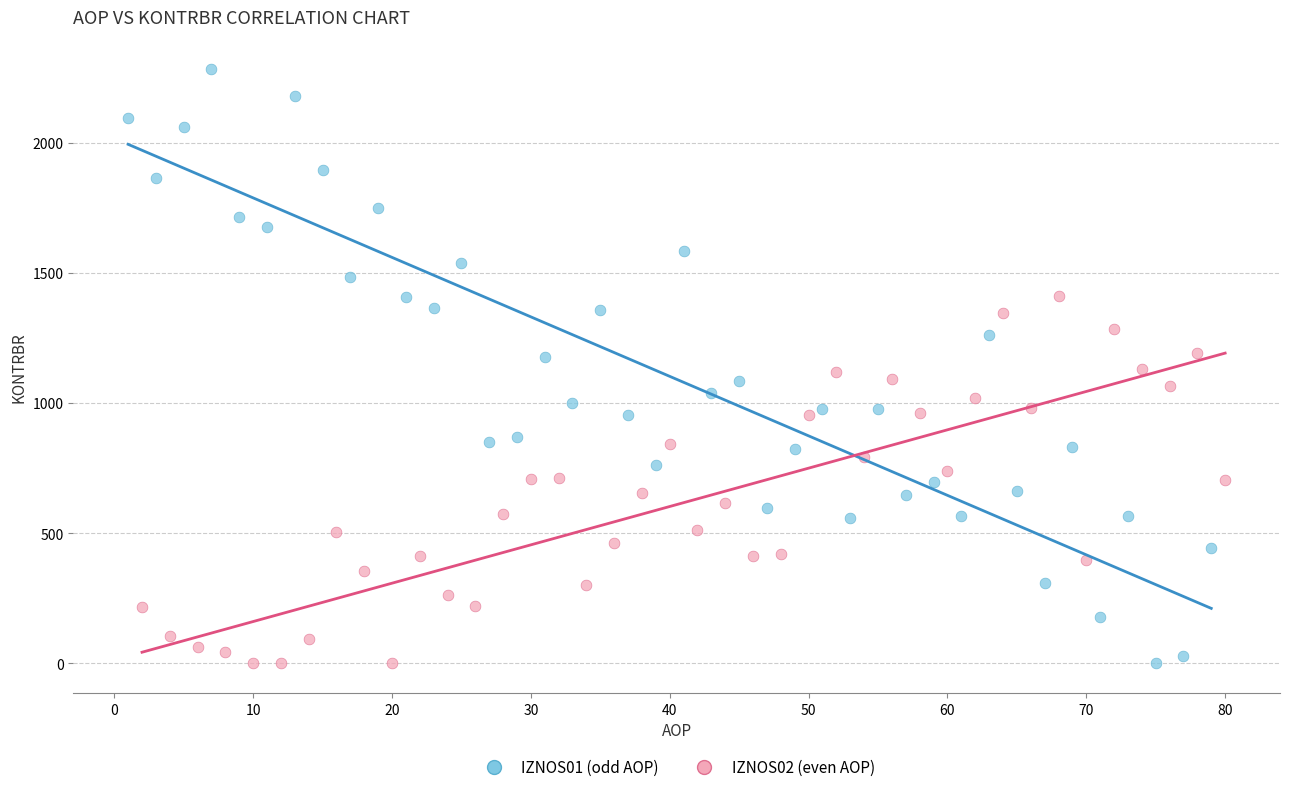

What are all the series names shown in the legend?

IZNOS01 (odd AOP), IZNOS02 (even AOP)